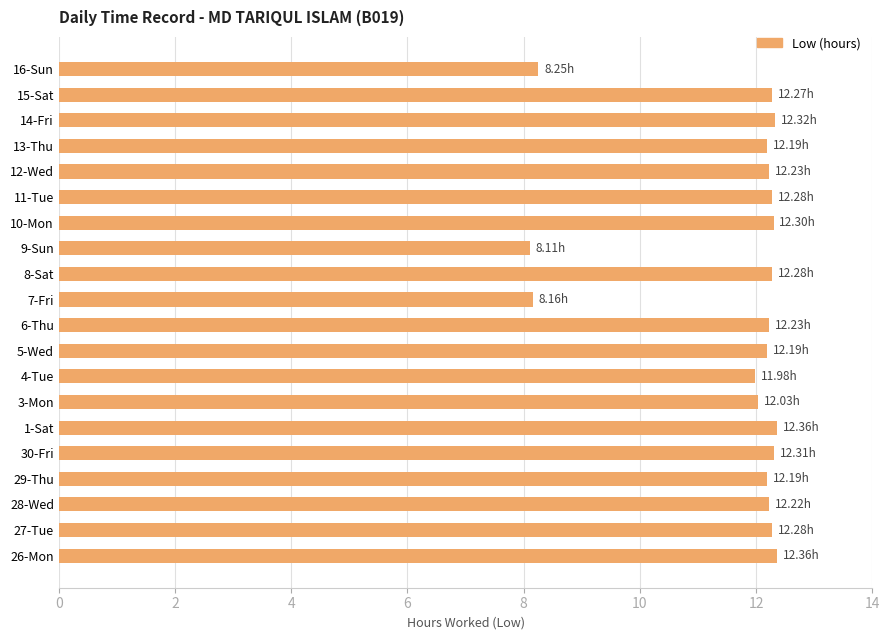

Approximately how many times larger is the value at 5-Wed compared to 30-Fri?

1.0